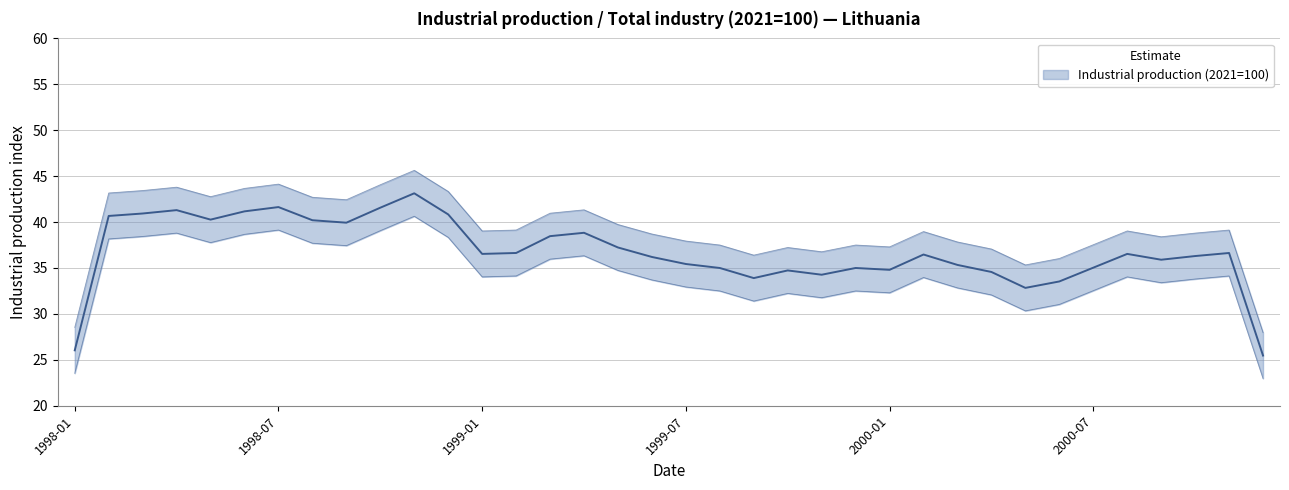

Where is the data nearest to the value 38?

1999-07